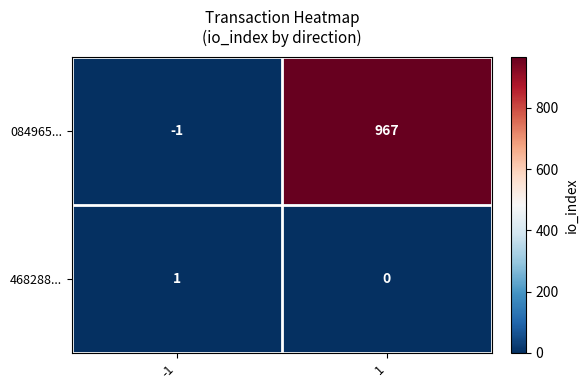

True or false: 468288... has a value of 1 at -1.

True